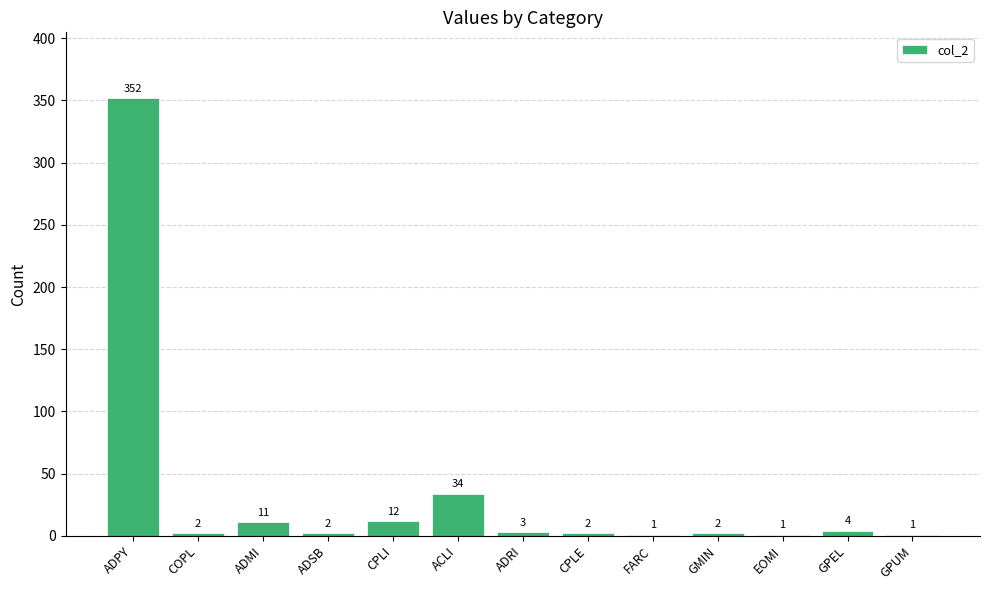

What is the sum of all values?

427